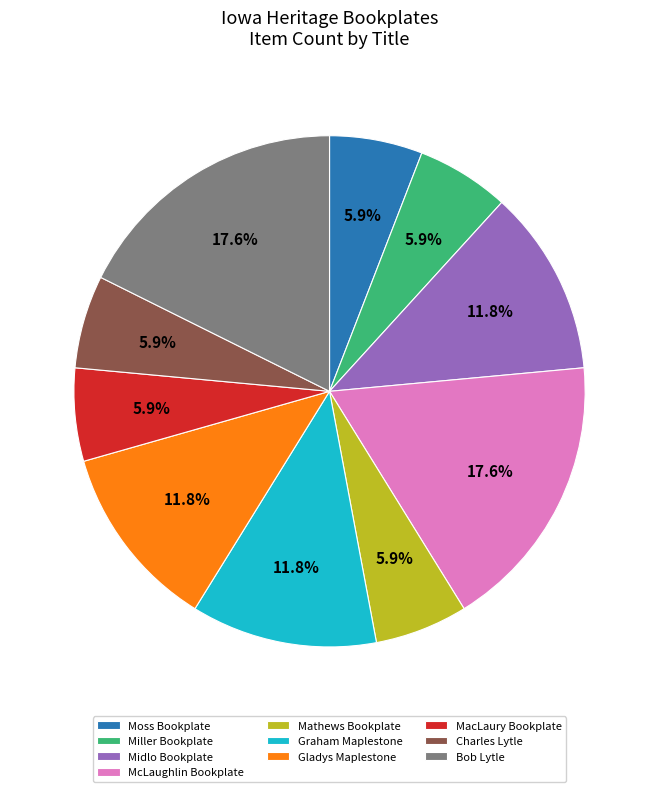

Is there any slice that represents more than half of the pie?

No